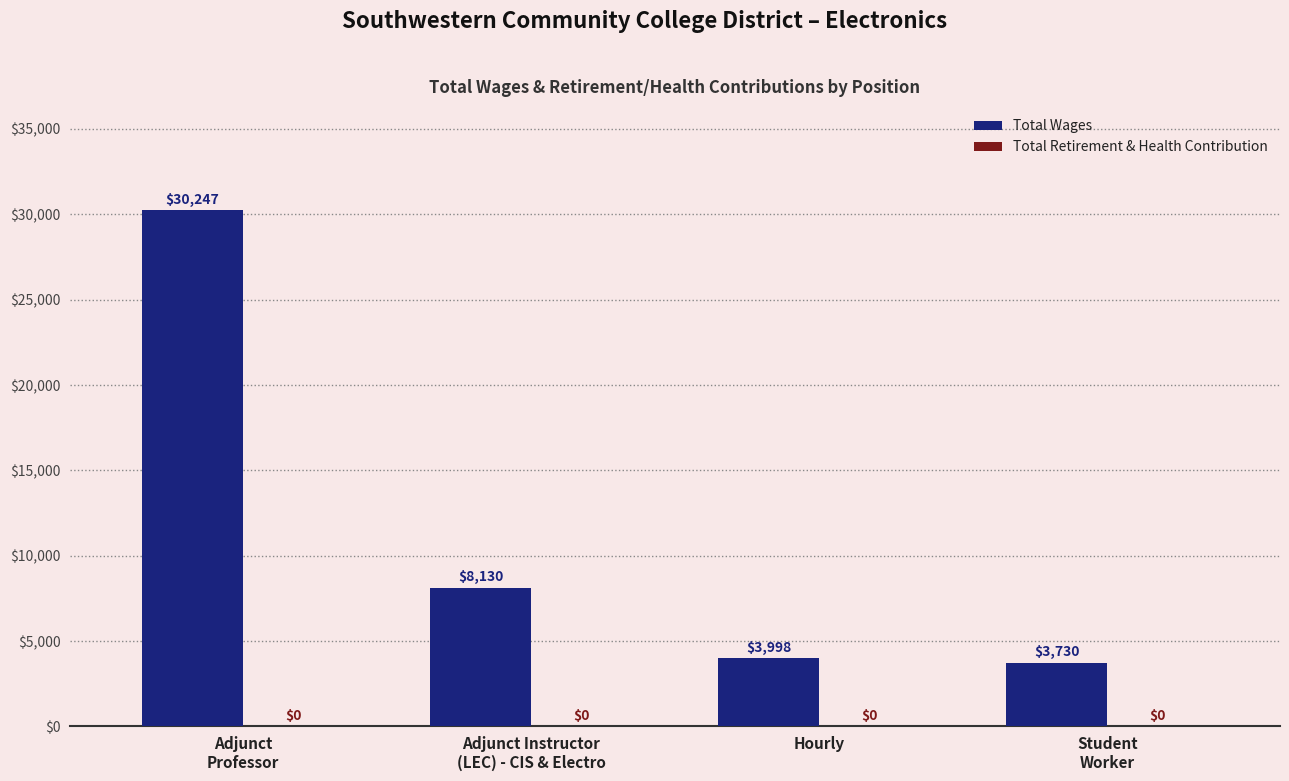

Which category has the highest value across all series?

Adjunct
Professor